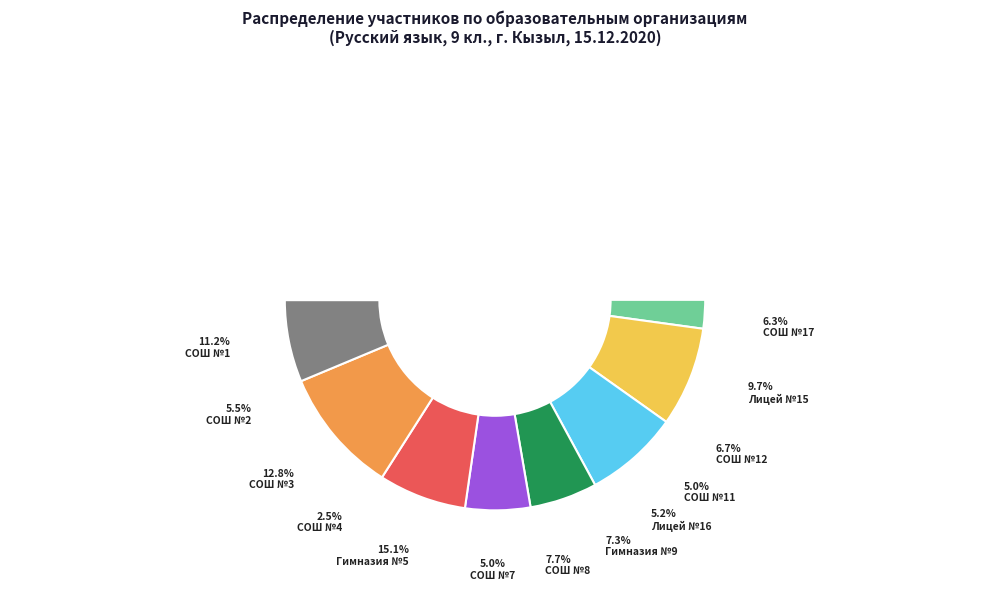

Combined, do МБОУ Гимназия №9 г. Кызыла and МБОУ СОШ №7 г. Кызыла account for over 50%?

No